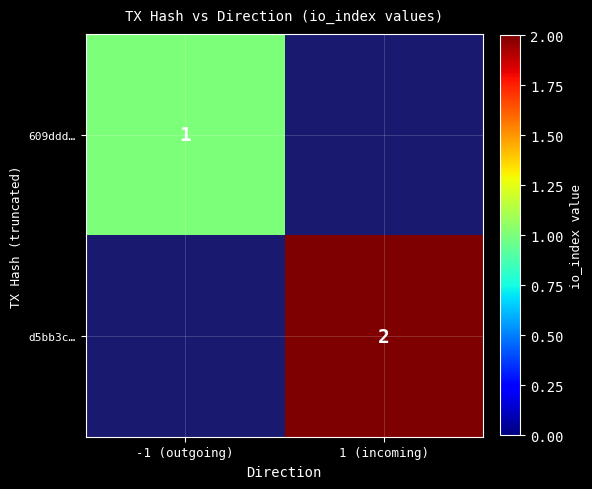

What is the difference between the maximum and minimum values in the d5bb3c… series?

2